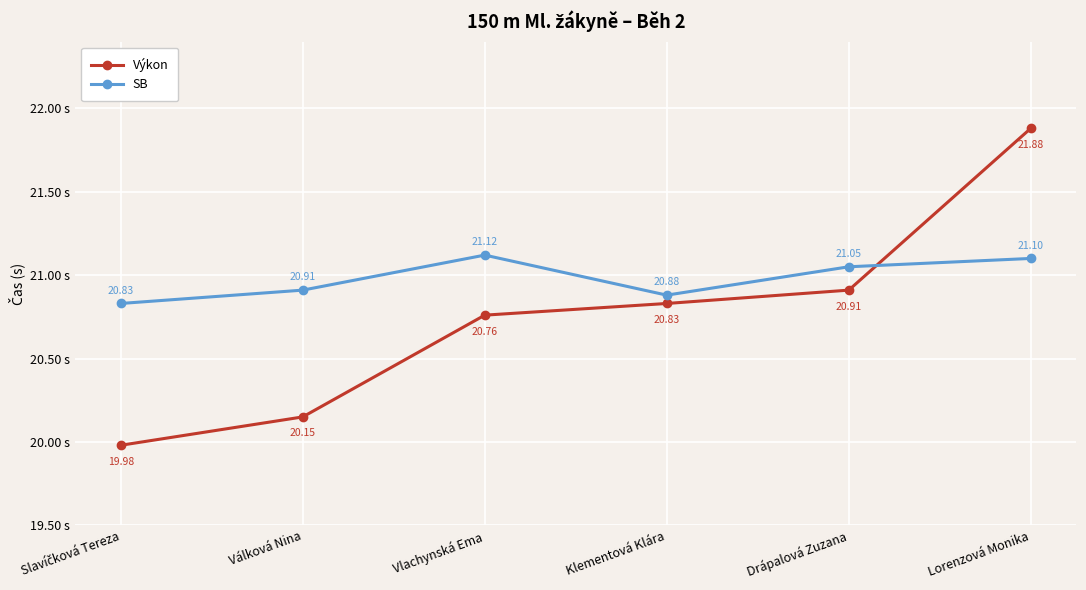

Which label corresponds to the largest value in the chart?

Lorenzová Monika